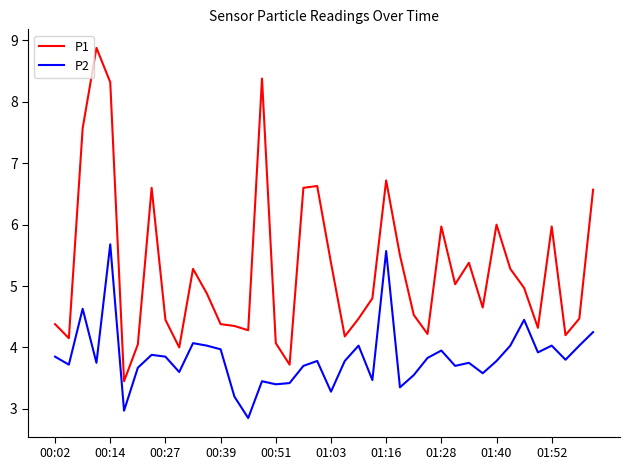

What is the difference between the maximum and minimum values in the P2 series?

2.8